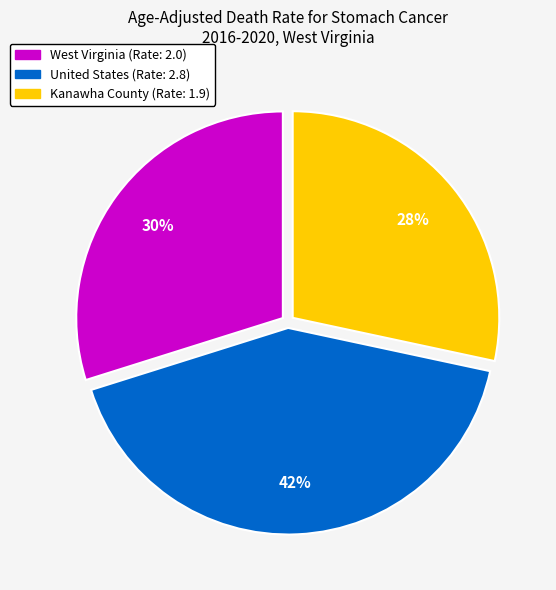

To the nearest percent, what is the average slice percentage?

33%